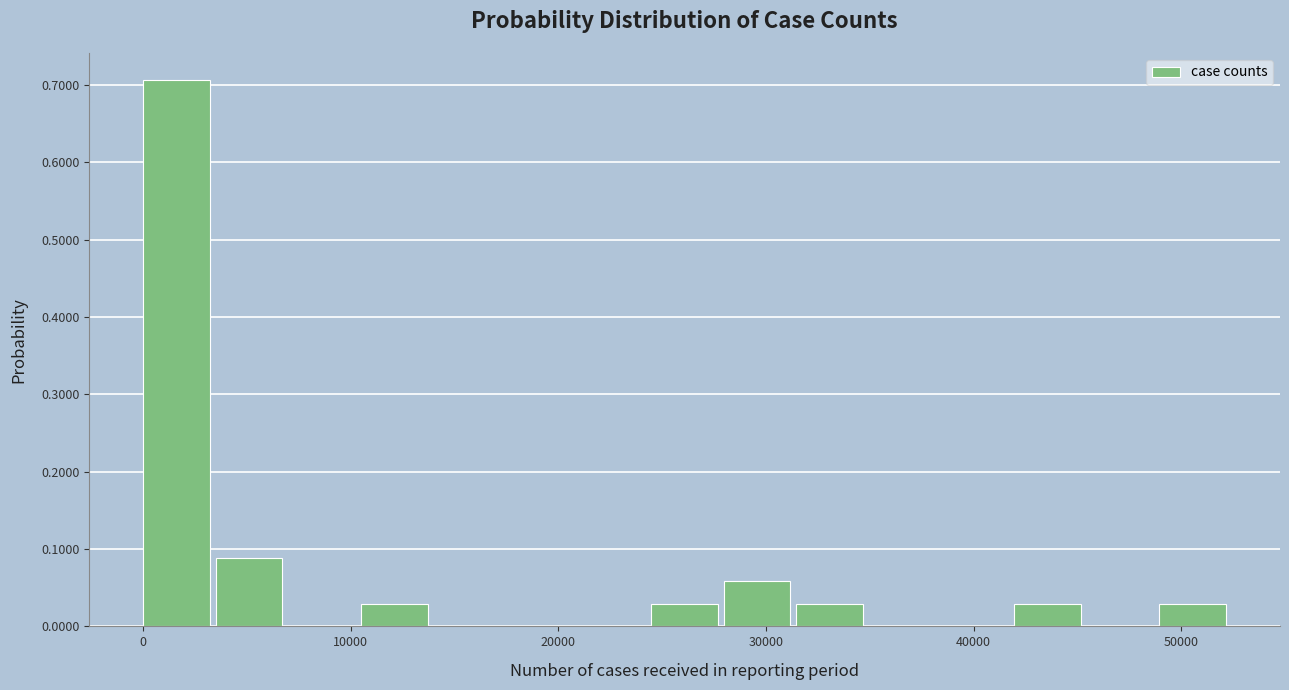

Read against the x-axis, roughly where is the centre of the tallest bar?

2000